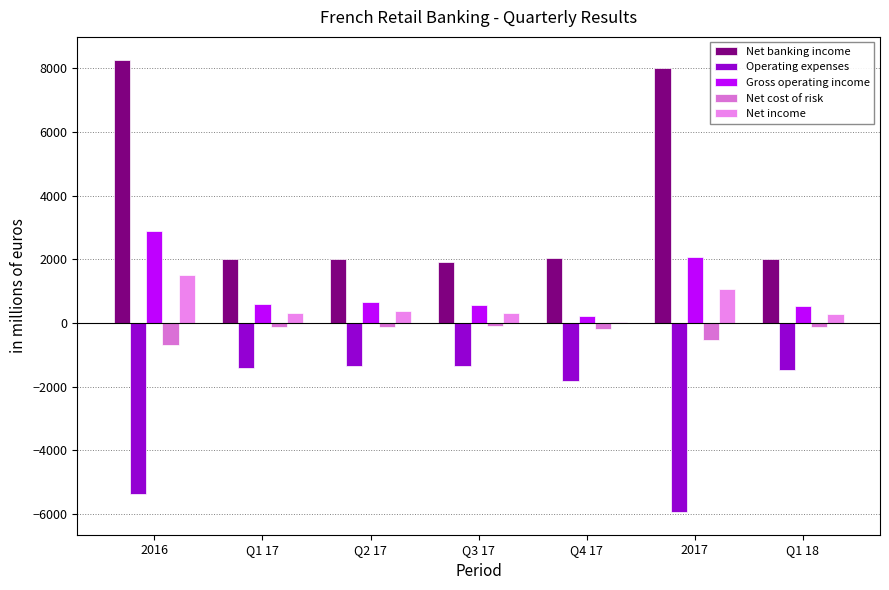

What is the average value of the Gross operating income series?

1083